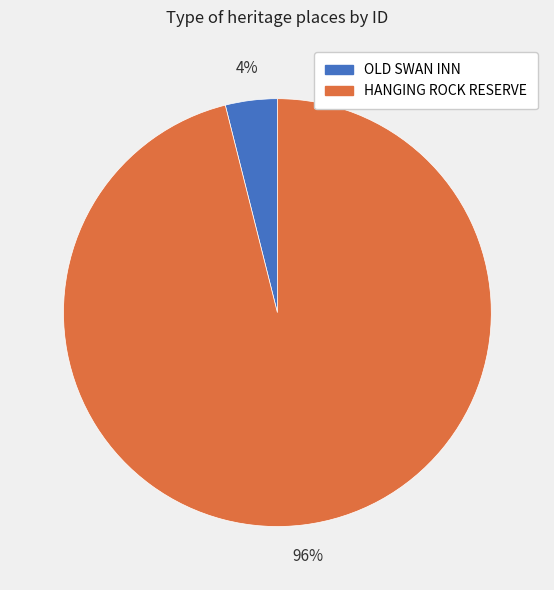

Combined, do HANGING ROCK RESERVE and OLD SWAN INN account for over 50%?

Yes